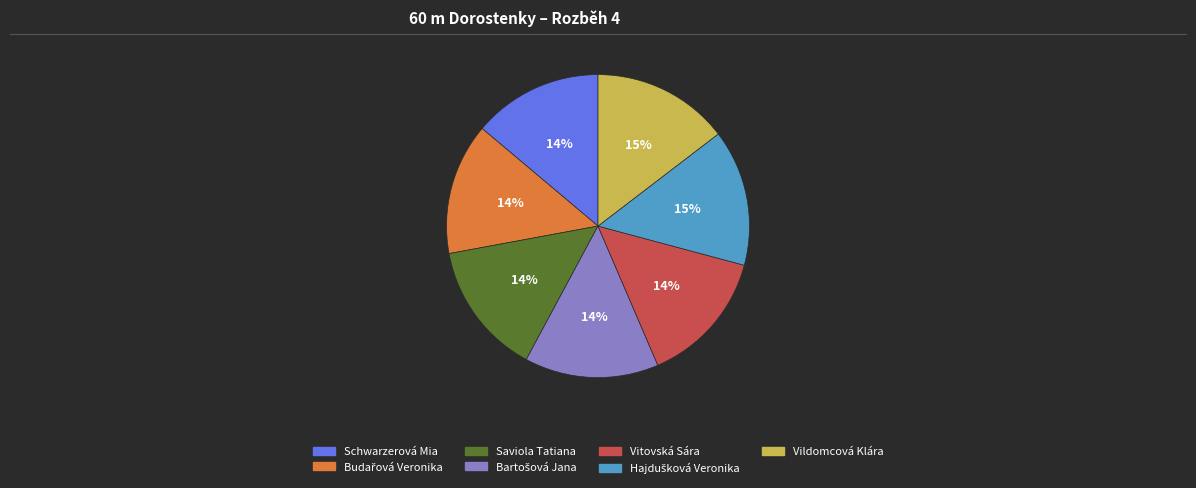

What percentage is the Vildomcová Klára slice, to the nearest percent?

15%